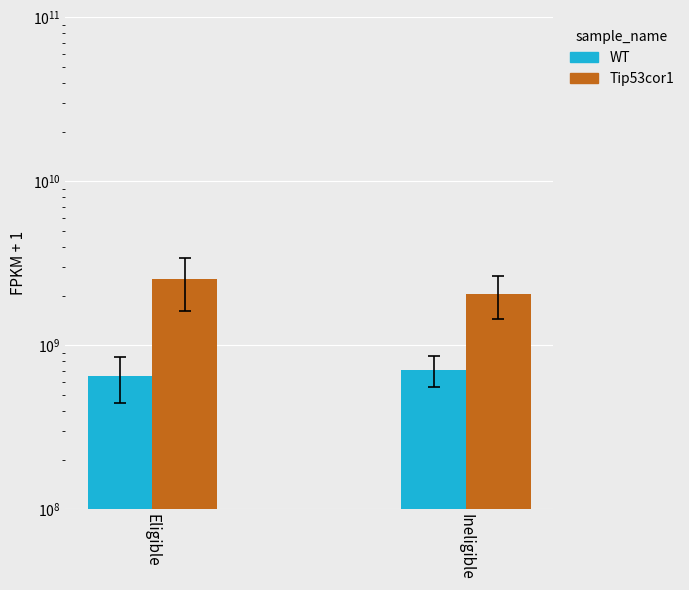

Which category has the lowest value in the WT series?

Eligible